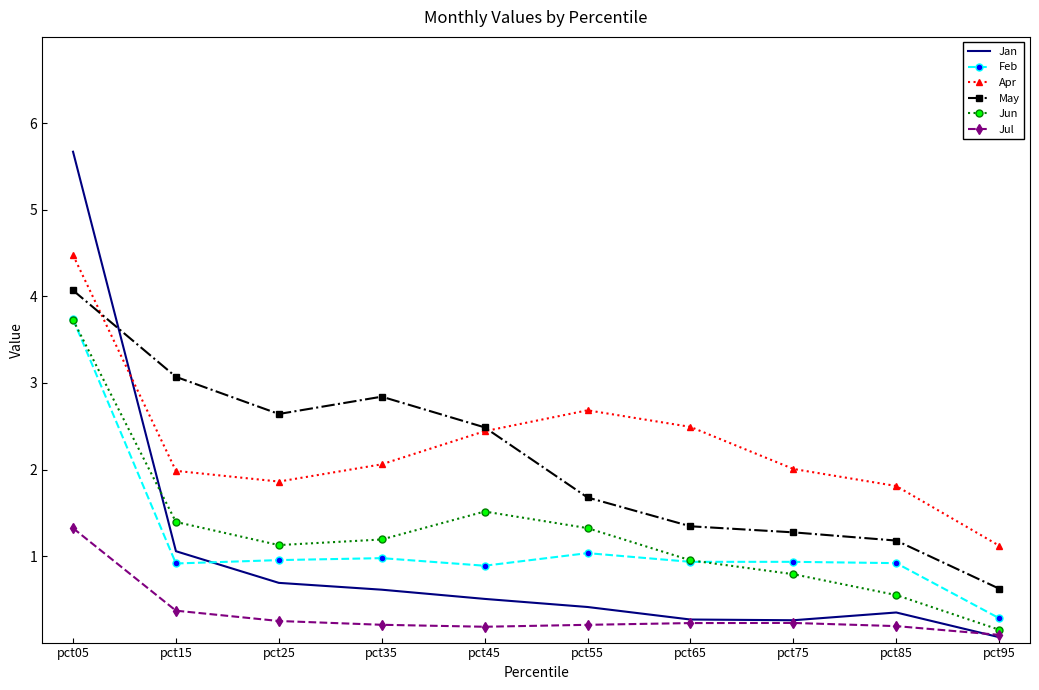

True or false: Jan and May intersect in this chart.

True